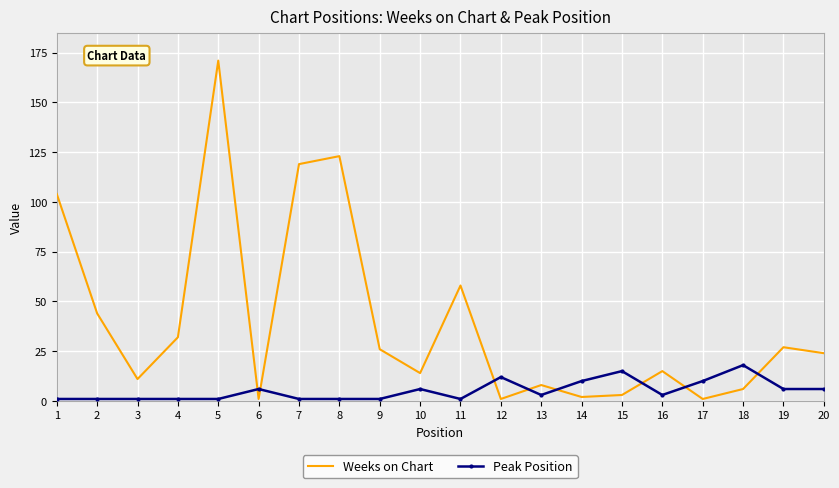

Is the value of Peak Position at 4 greater than the value of Weeks on Chart at 13?

No